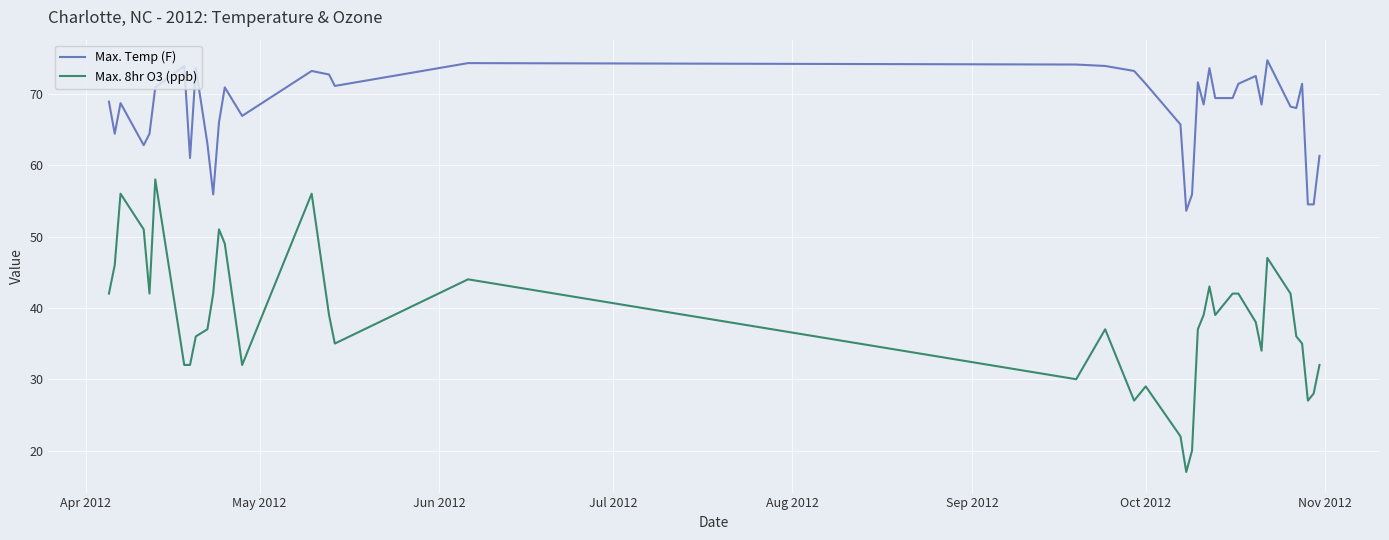

Rank the series by their maximum value, from lowest to highest.

Max. 8hr O3 (ppb), Max. Temp (F)